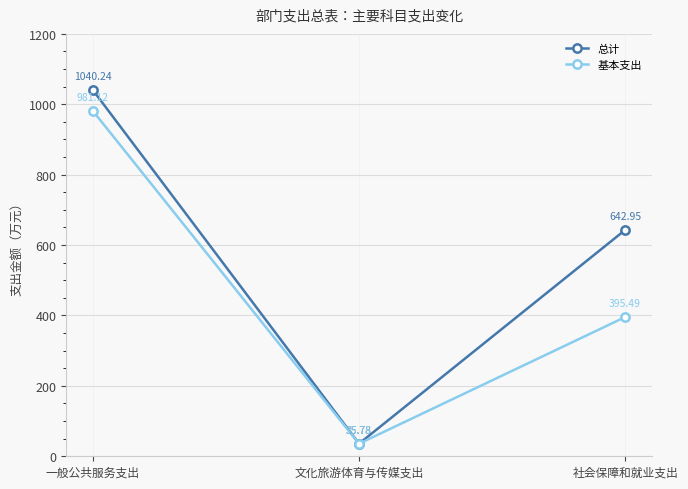

Rank the series at 一般公共服务支出 from lowest to highest value.

基本支出, 总计